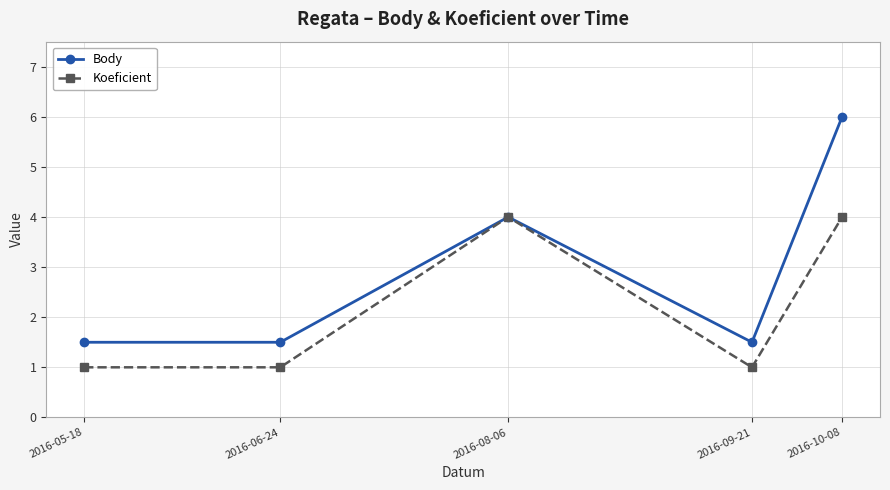

What is the label of the 4th point from the right?

2016-06-24